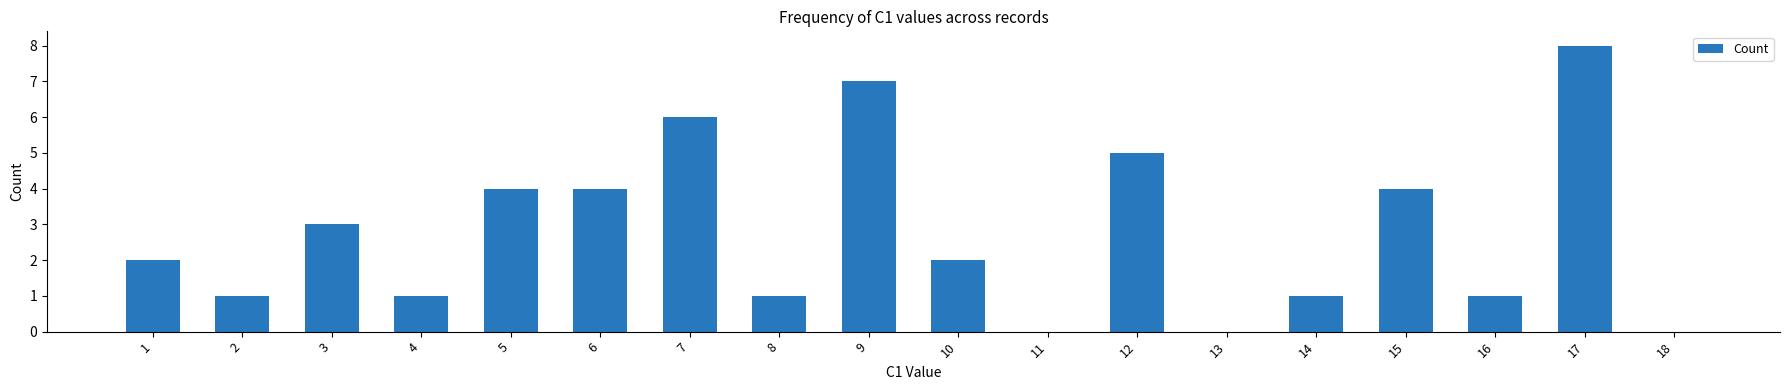

What is the sum of all values?

50